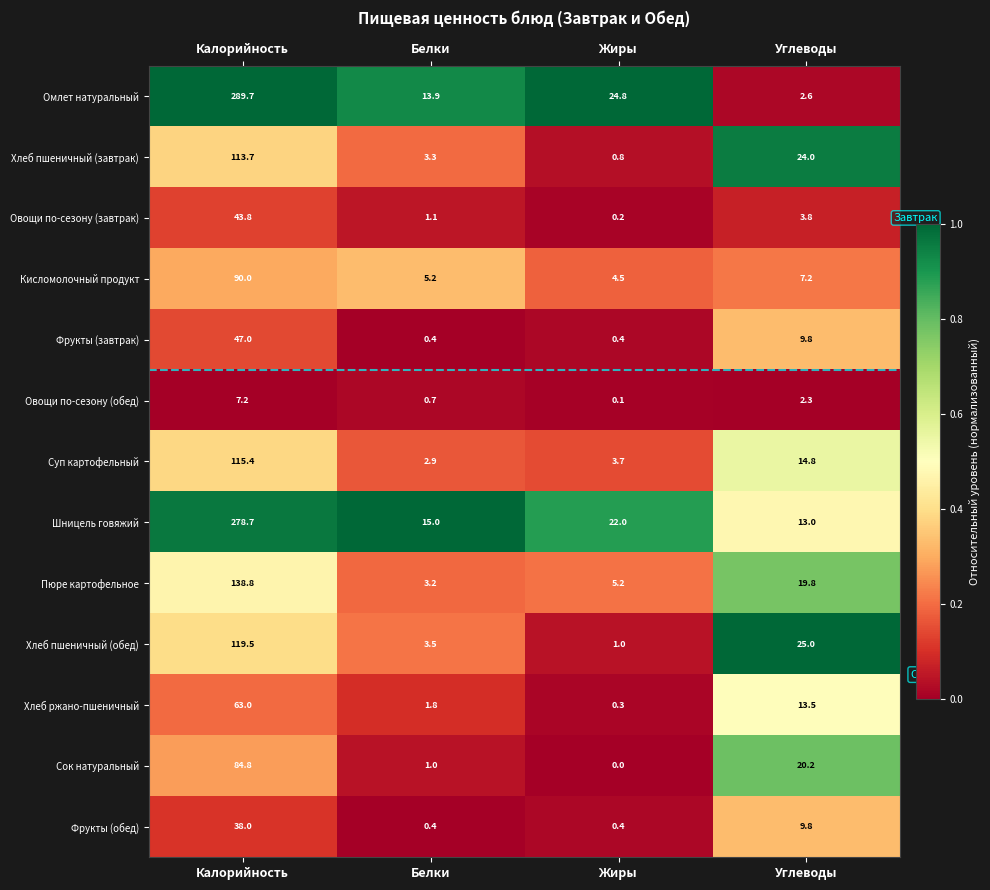

List the labels in order of Хлеб пшеничный (завтрак) value, smallest first.

Жиры, Белки, Углеводы, Калорийность